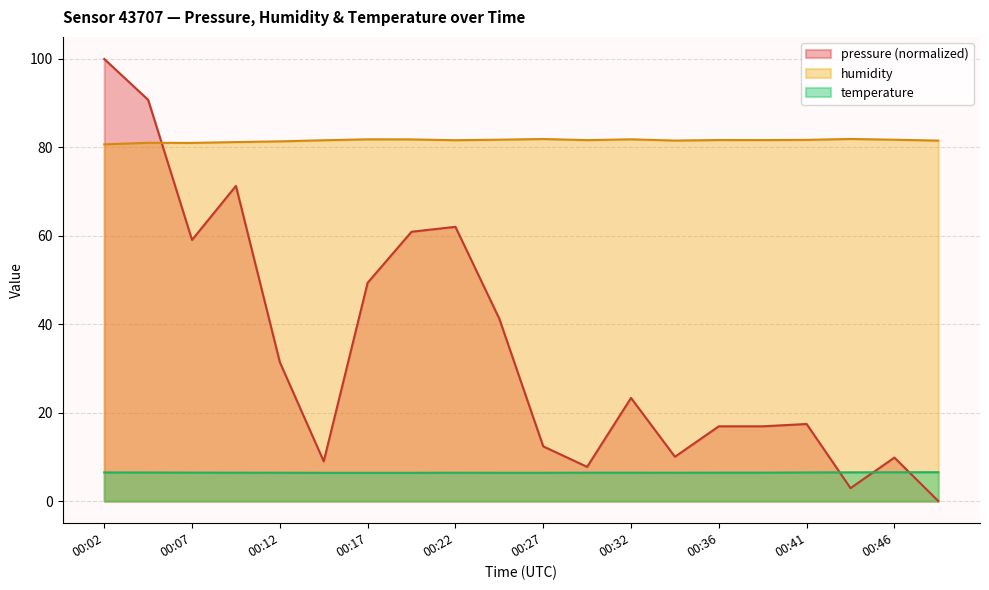

What is the value of the temperature point at the 19th from the left?

6.5